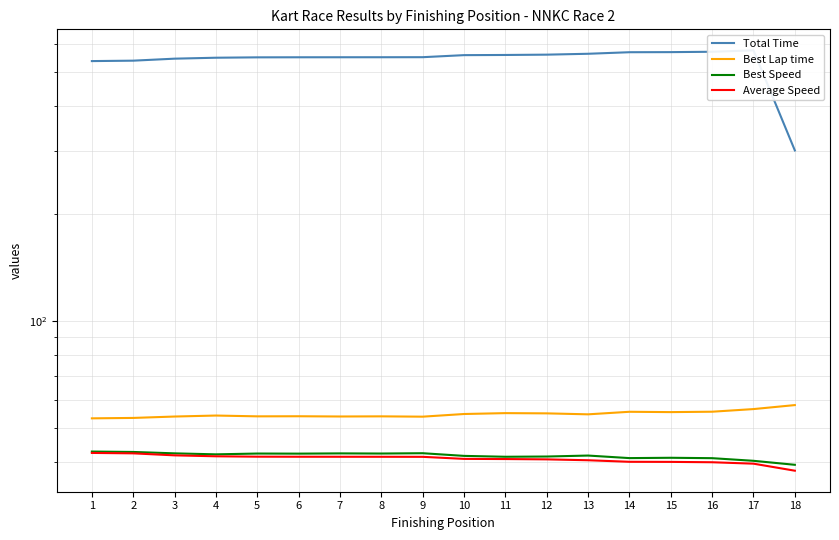

How many interior local valleys does the Best Lap time series have?

5